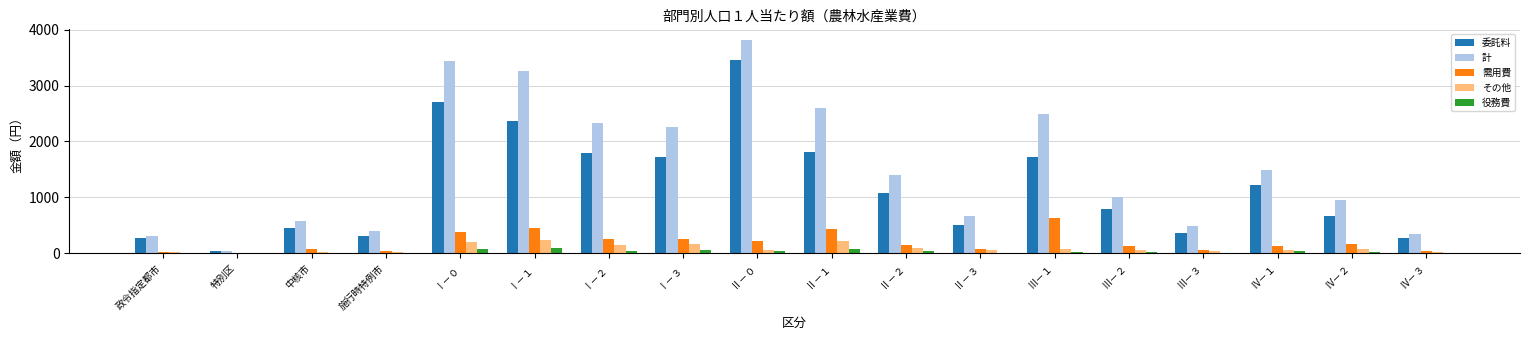

Which series has the largest total across all categories?

計